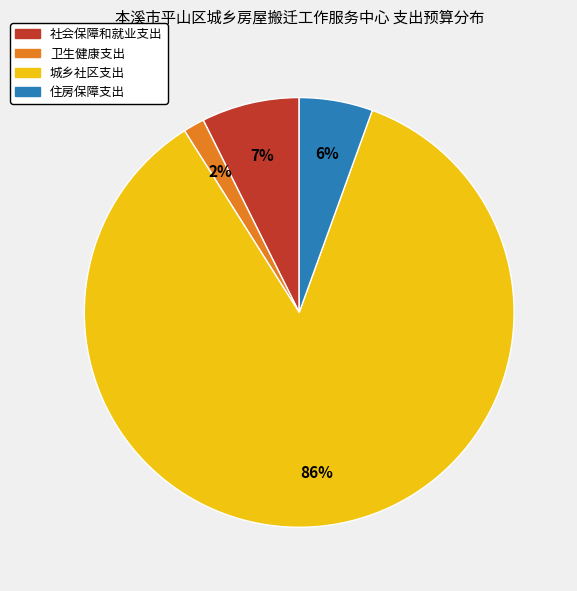

Is it true that 社会保障和就业支出 is 7% of the pie?

True